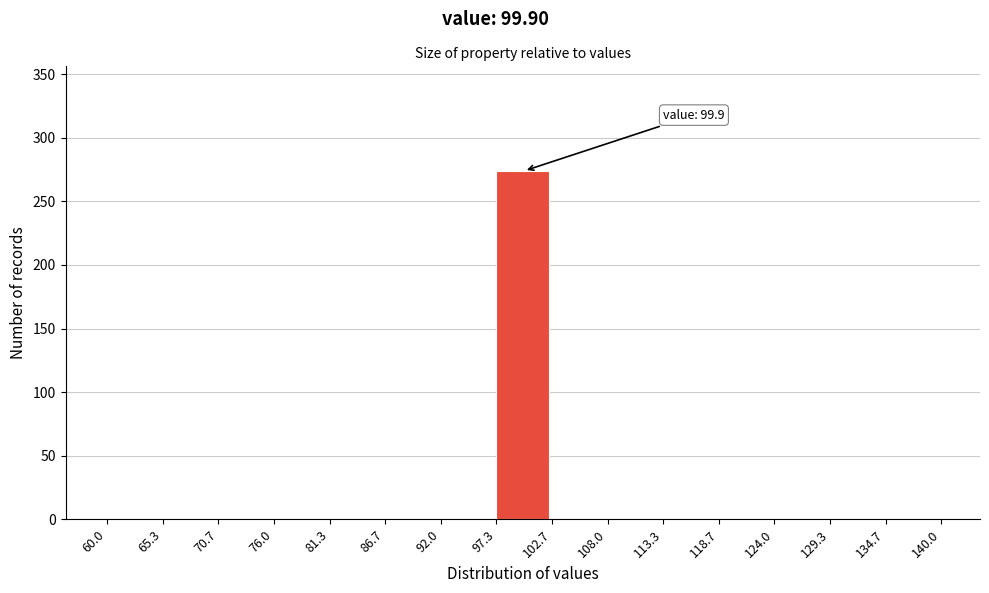

Which range on the x-axis has the tallest bar?

97.3 to 102.7